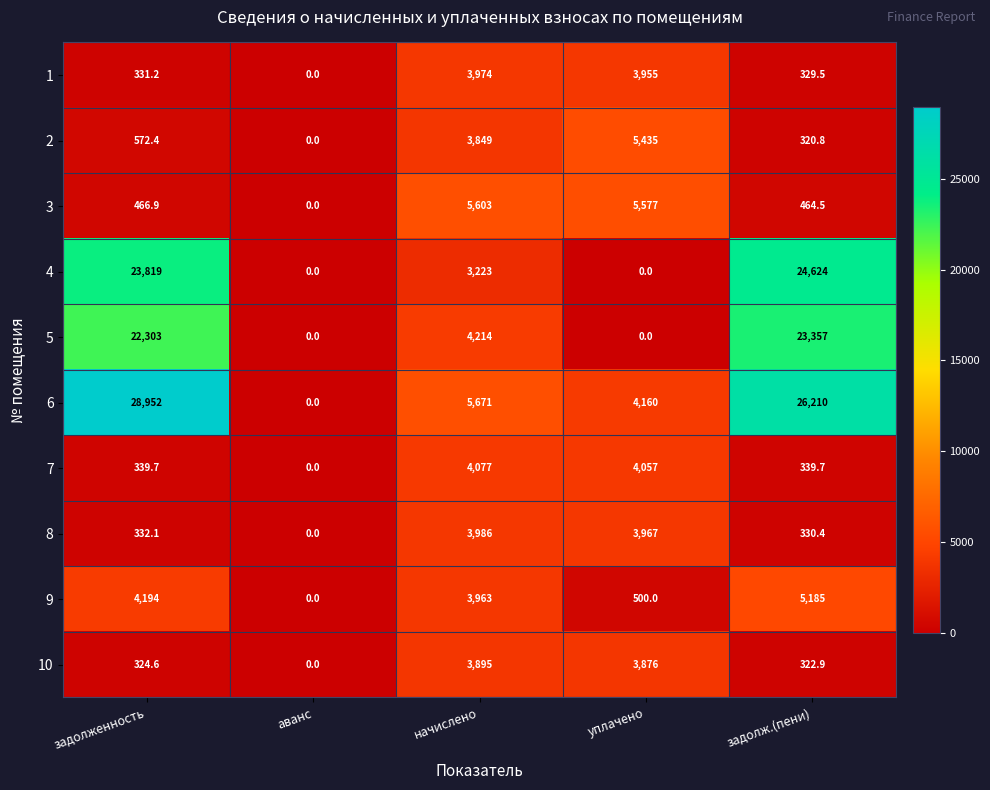

What is the difference between the maximum and minimum values in the 2 series?

5435.0